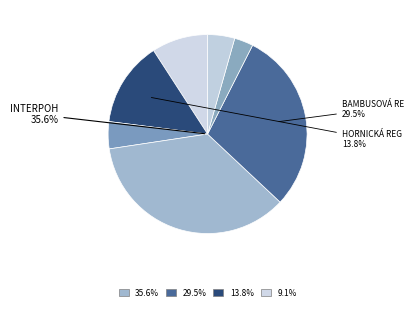

What portion of the pie excludes Mladý vítr?

95.6%